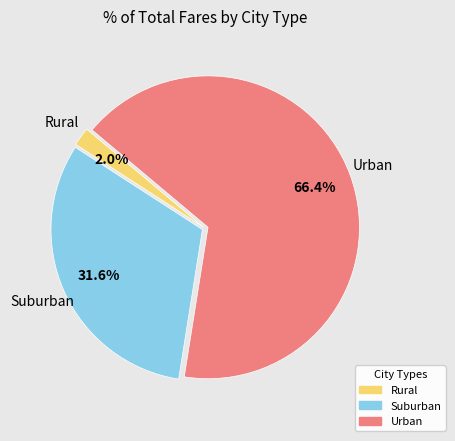

Which has a higher value, Urban or Rural?

Urban